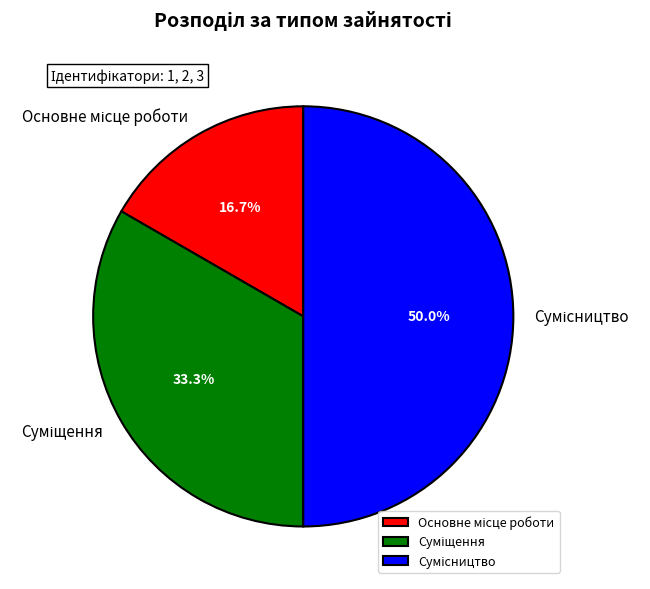

Rank the categories by value from lowest to highest.

Основне місце роботи, Суміщення, Сумісництво